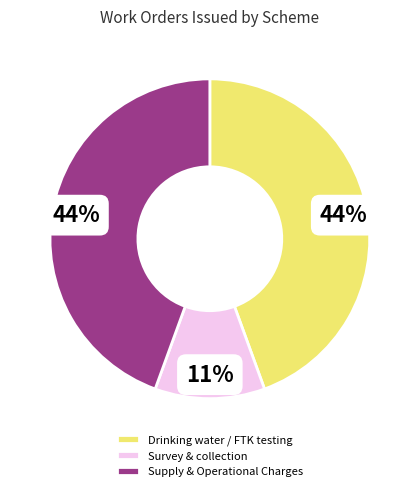

Combined, do Drinking water / FTK testing and Supply & Operational Charges account for over 50%?

Yes